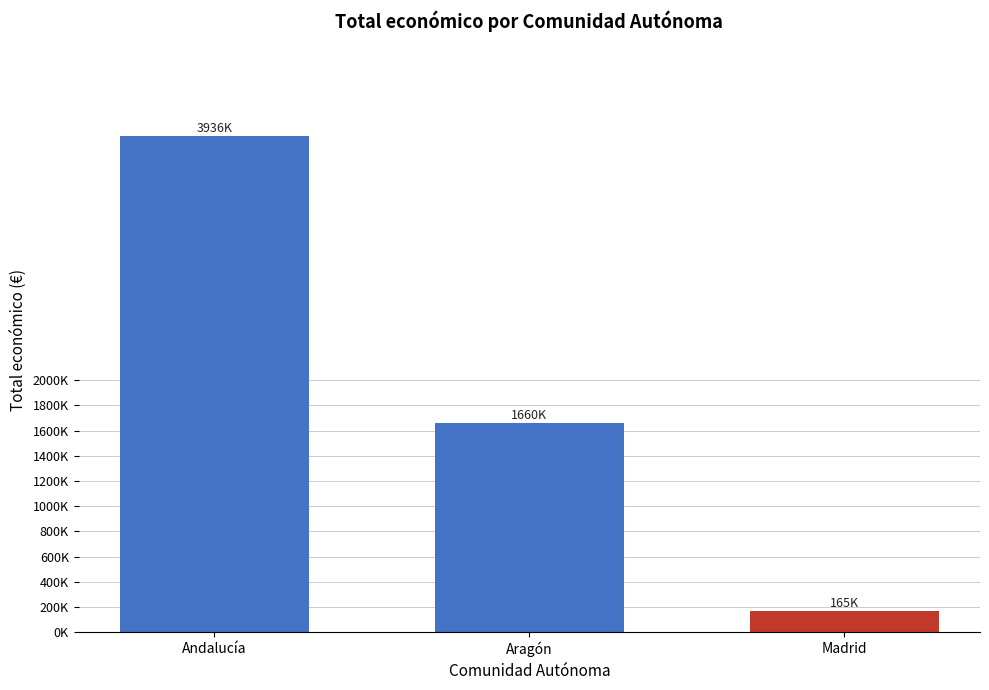

At which label does the data first exceed 1660167?

Andalucía